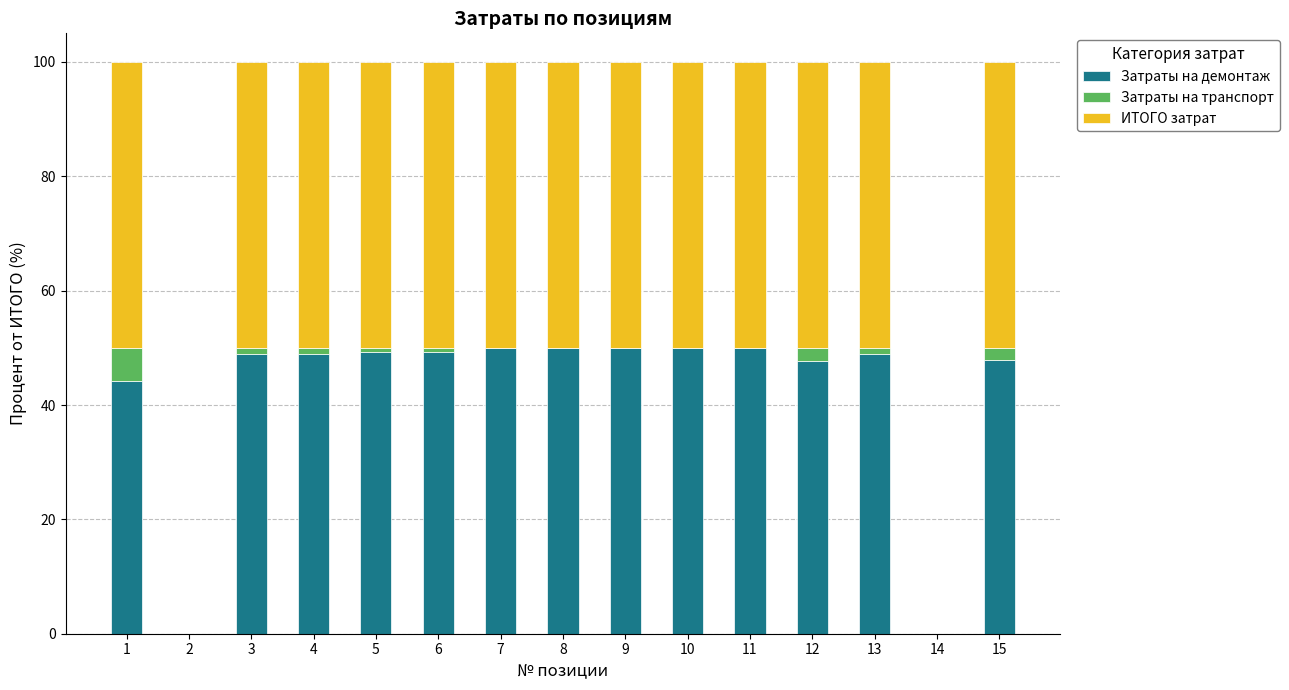

True or false: Затраты на демонтаж has a value of 29.5 at 8.

False